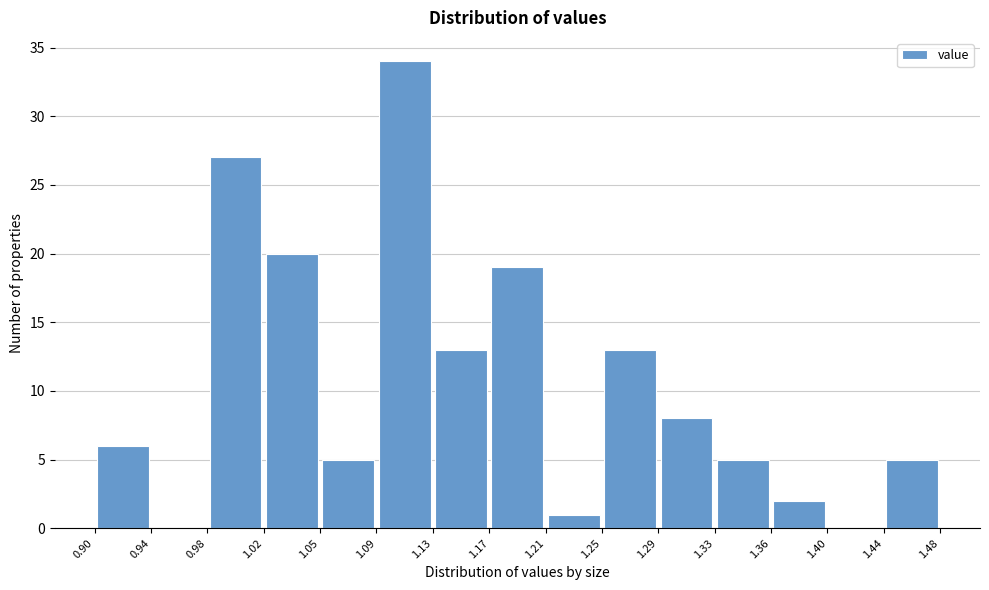

Reading left to right, transcribe this chart: for each bar, give the range it covers on the x-axis and its height. The values are not printed on the chart, so give them approximately, as read against the axis.

0.90 to 0.94: 6
0.94 to 0.98: 0
0.98 to 1.02: 27
1.02 to 1.05: 20
1.05 to 1.09: 5
1.09 to 1.13: 34
1.13 to 1.17: 13
1.17 to 1.21: 19
1.21 to 1.25: 1
1.25 to 1.29: 13
1.29 to 1.33: 8
1.33 to 1.36: 5
1.36 to 1.40: 2
1.40 to 1.44: 0
1.44 to 1.48: 5